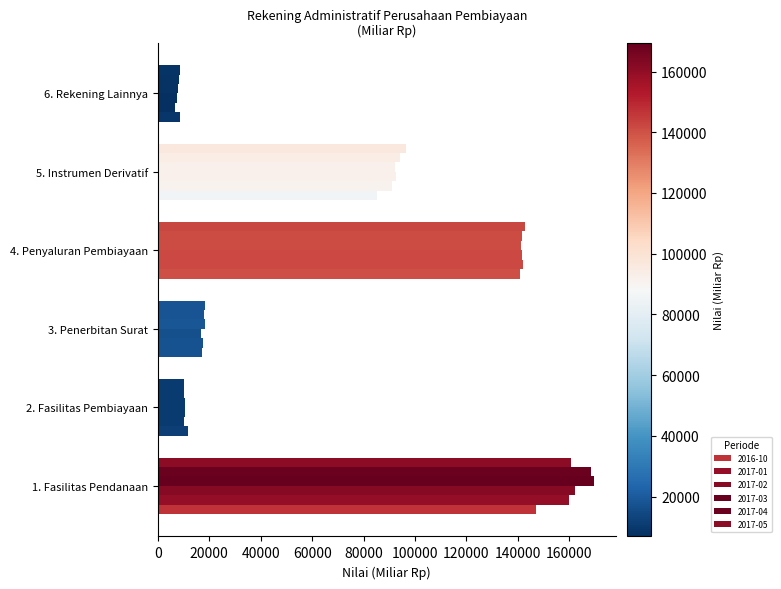

Count the number of data series in this chart.

6